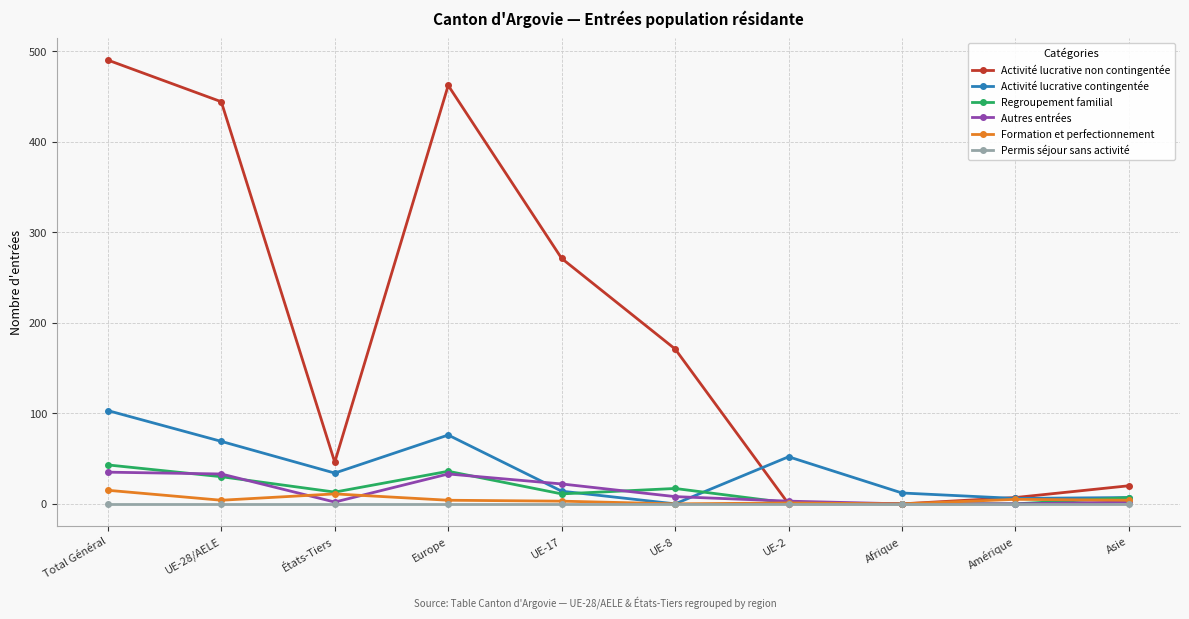

What is the difference between the maximum and minimum values in the Autres entrées series?

35